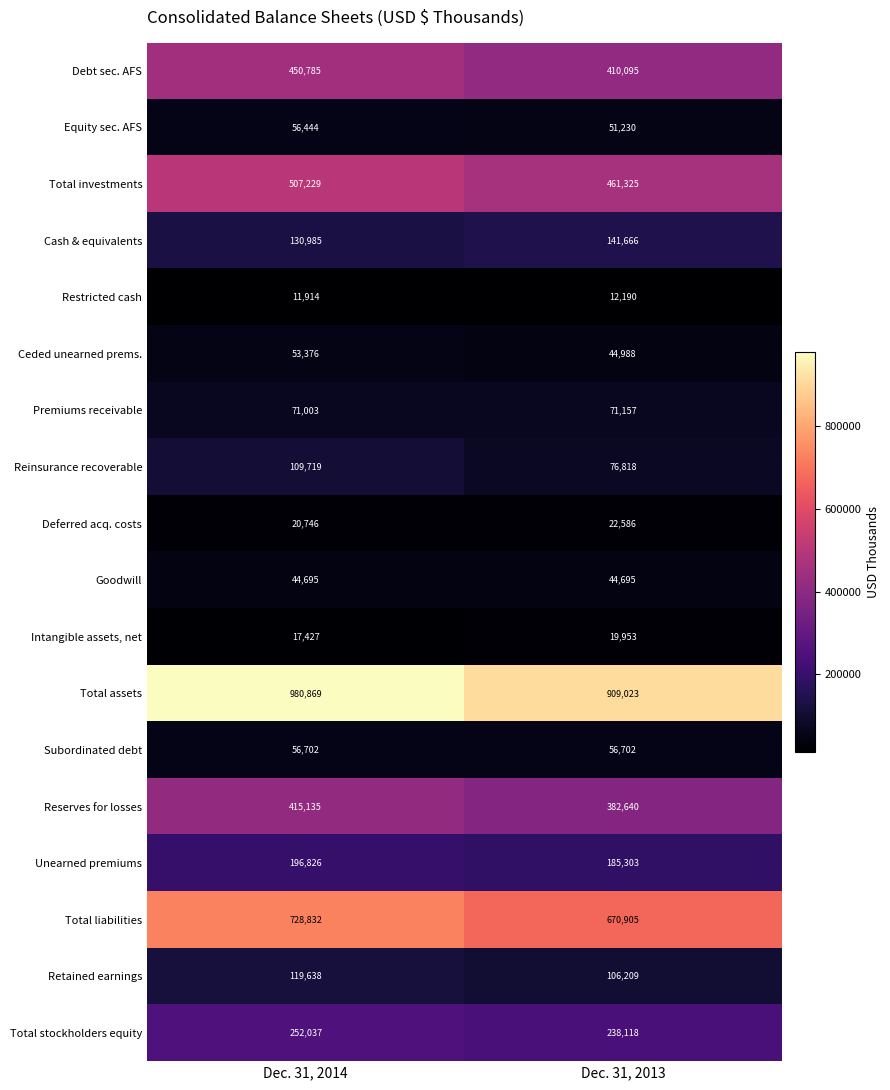

What is the sum of all Restricted cash values?

24104